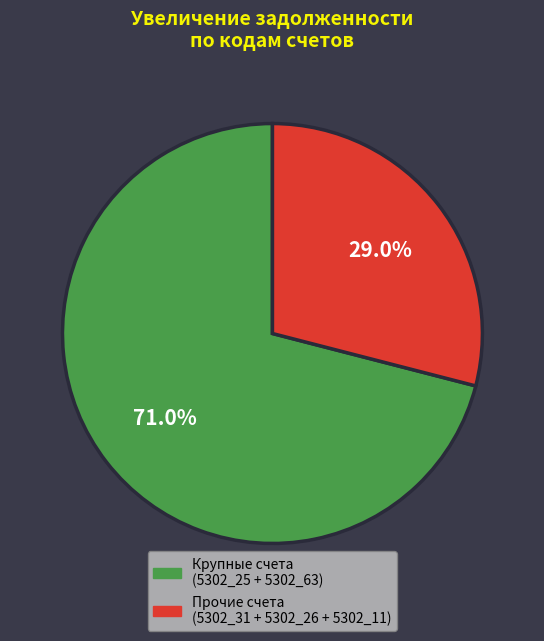

Is there a majority slice in this chart?

Yes